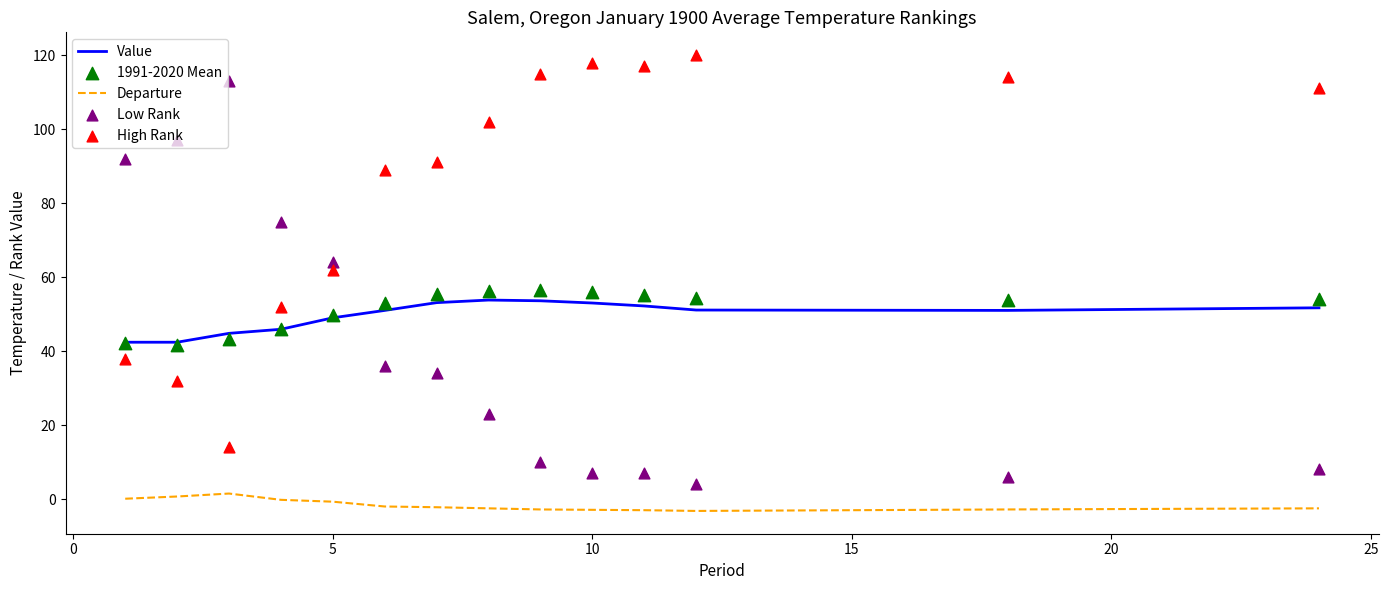

Which series contains the lowest Y value?

Departure